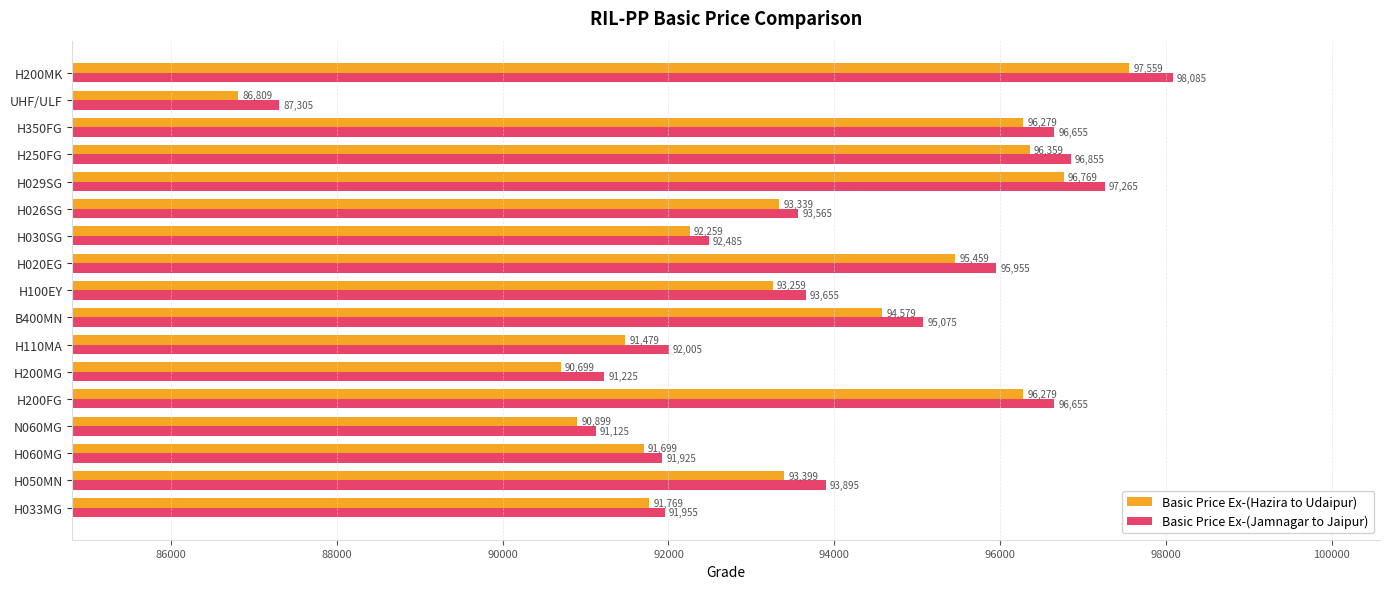

What is the smallest value displayed?

86809